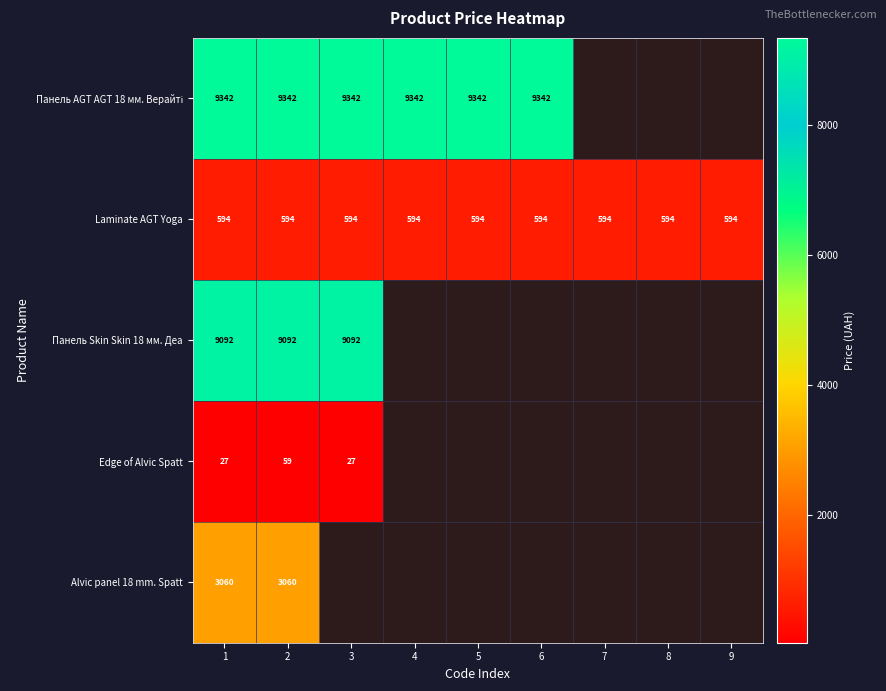

What is the total value across all series at 1?

22115